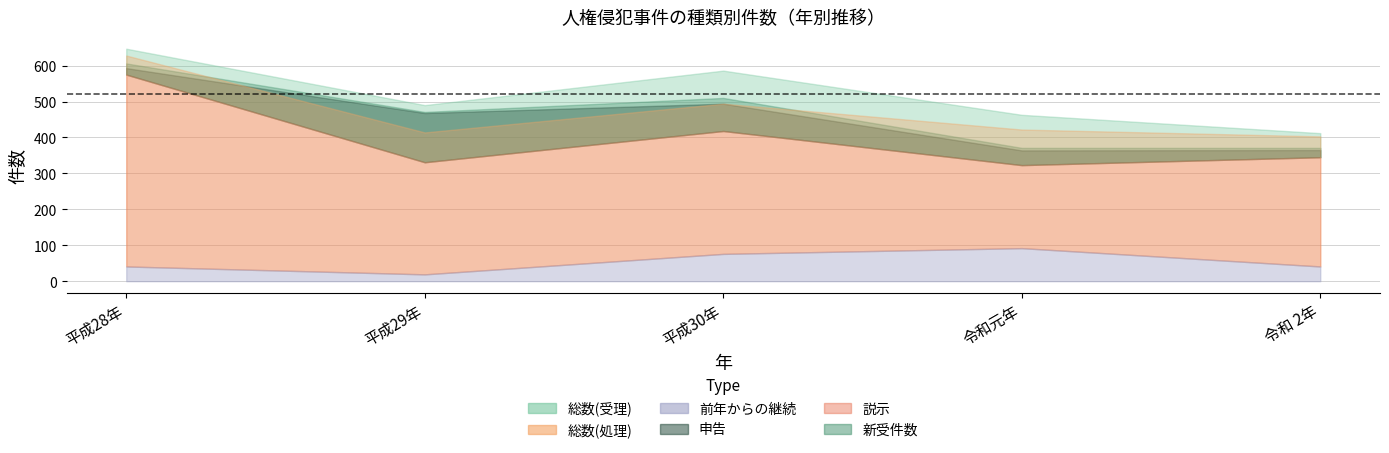

What is the minimum value for 前年からの継続?

19